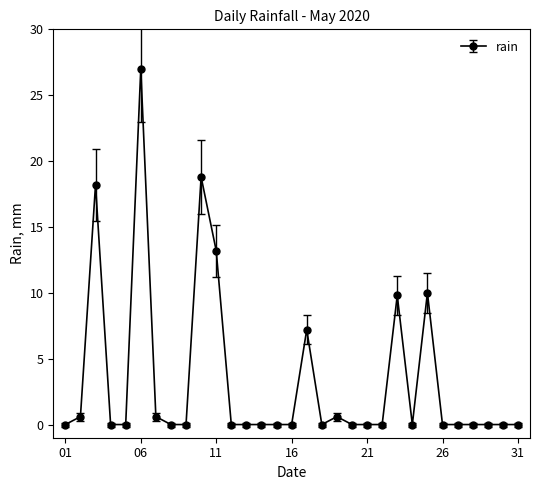

What is the greatest value displayed?

27.0